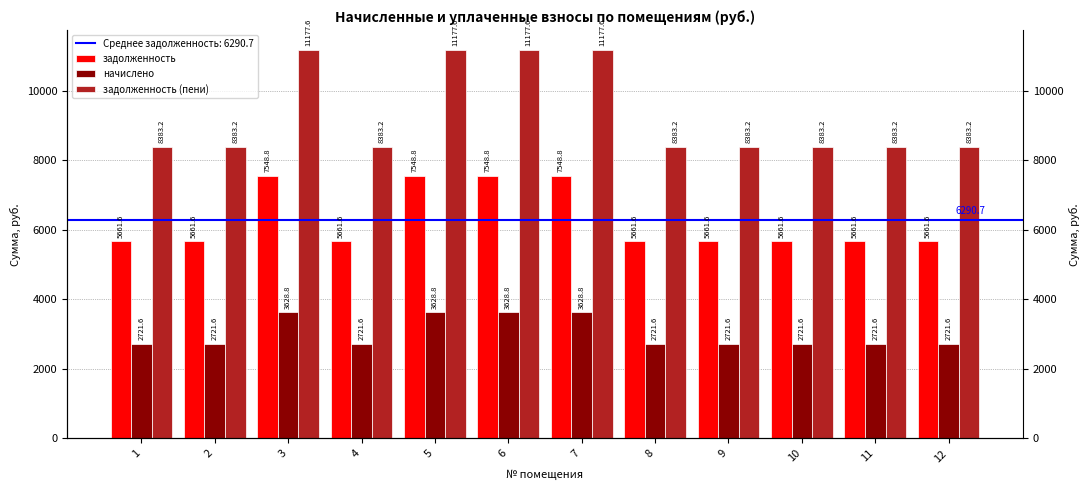

The задолженность (пени) series shows 5712.7 at 3. True or false?

False